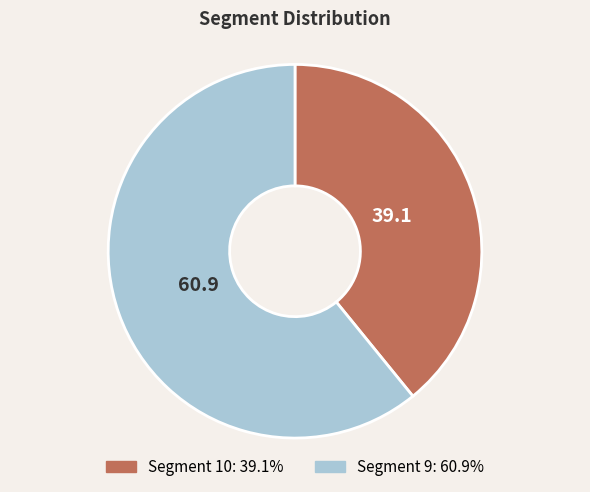

Count the number of slices in the pie.

2